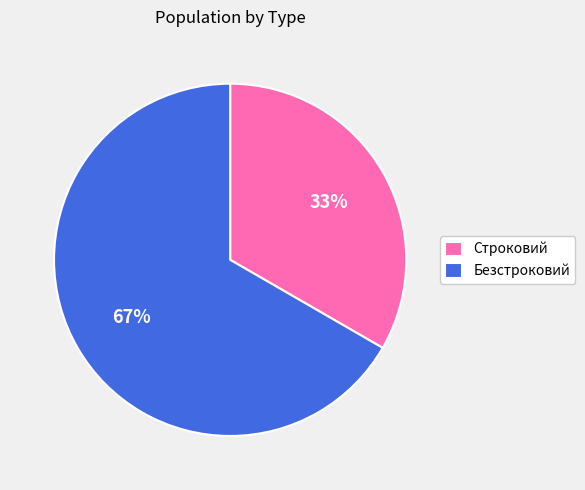

To the nearest percent, what is the combined percentage of Безстроковий and Строковий?

100%